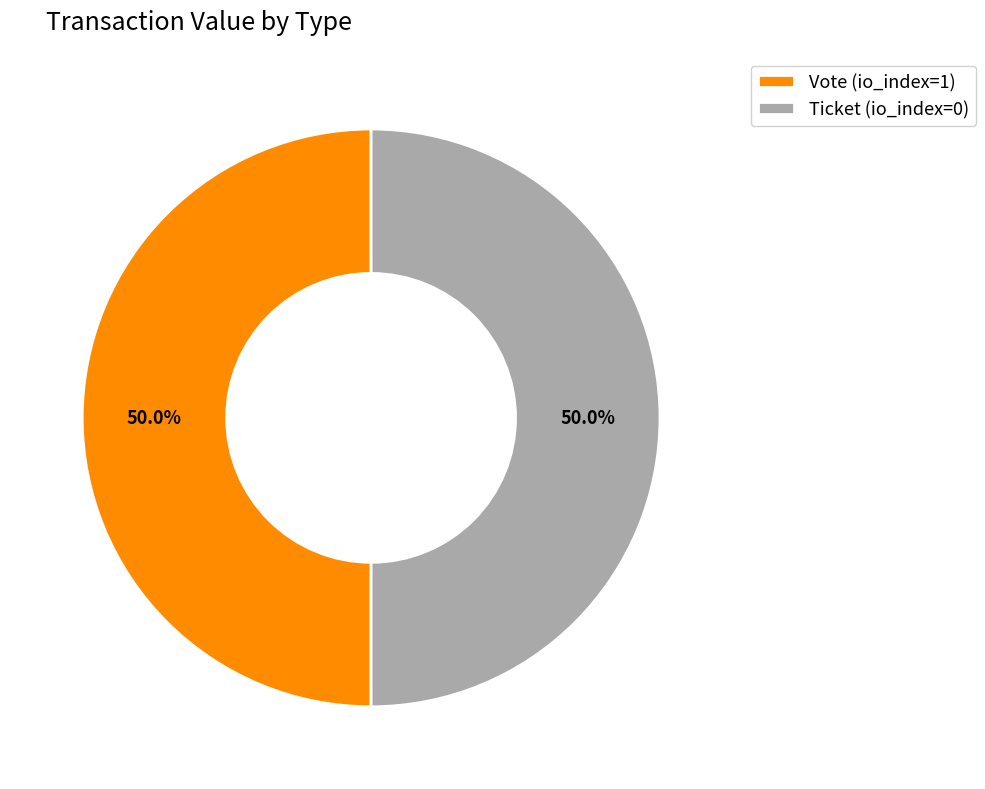

Do Ticket (io_index=0) and Vote (io_index=1) together represent more than half of the pie?

Yes